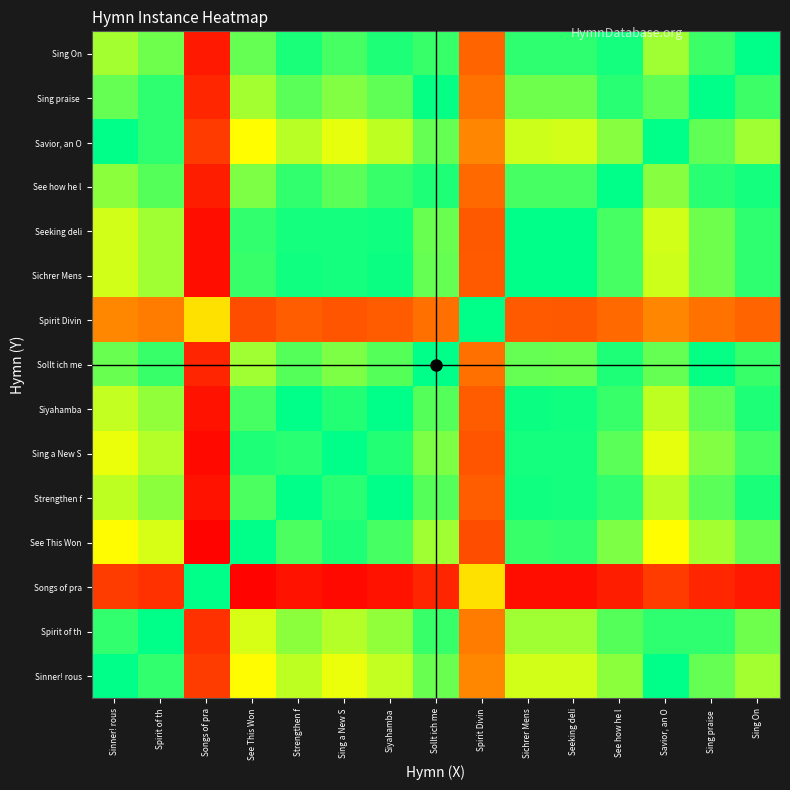

Where is the data nearest to the value 0?

Songs of pra